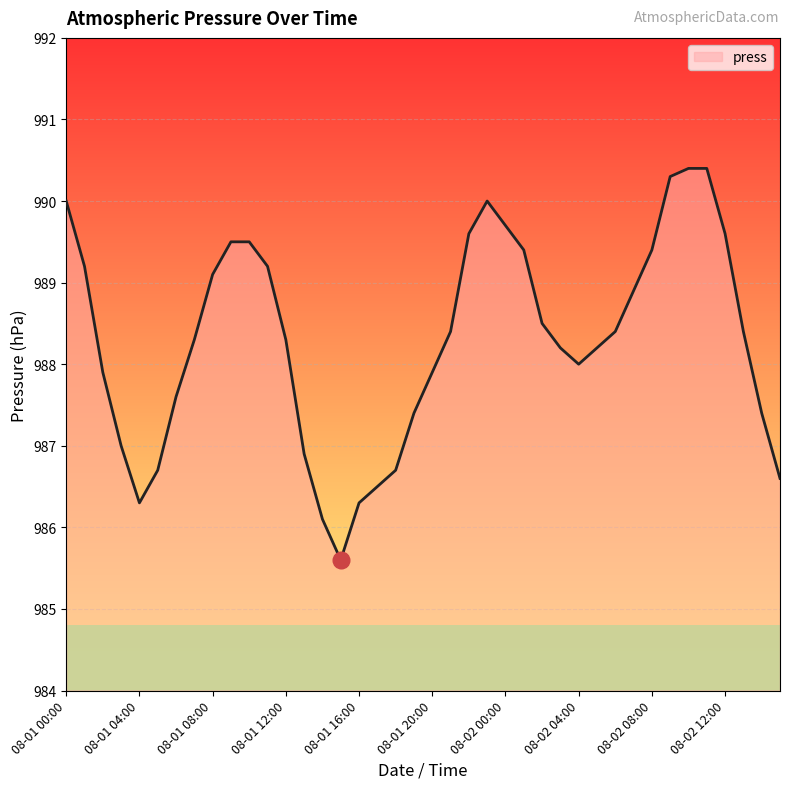

What is the difference between the maximum and minimum values?

4.8